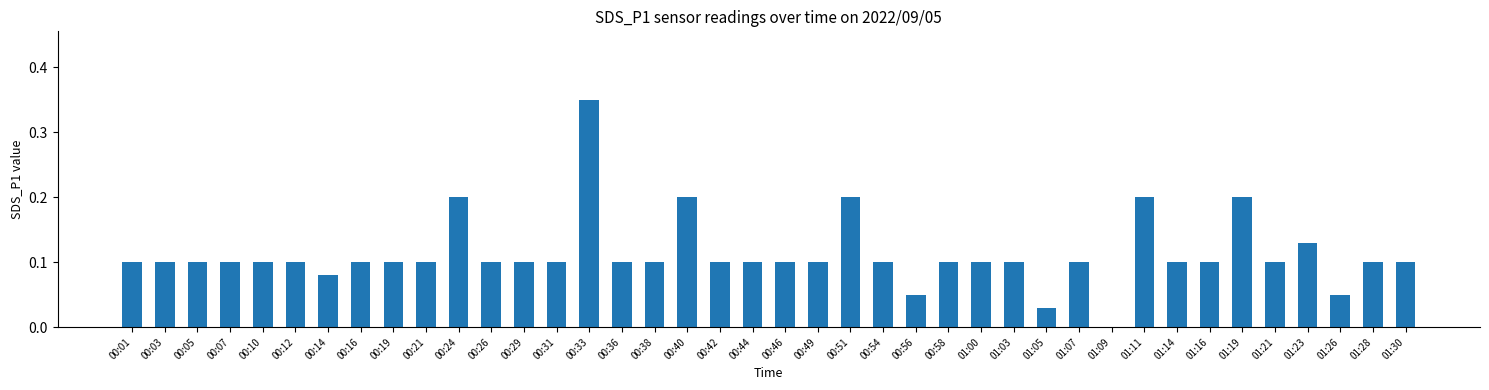

At which category does the chart reach its peak across all series?

00:33